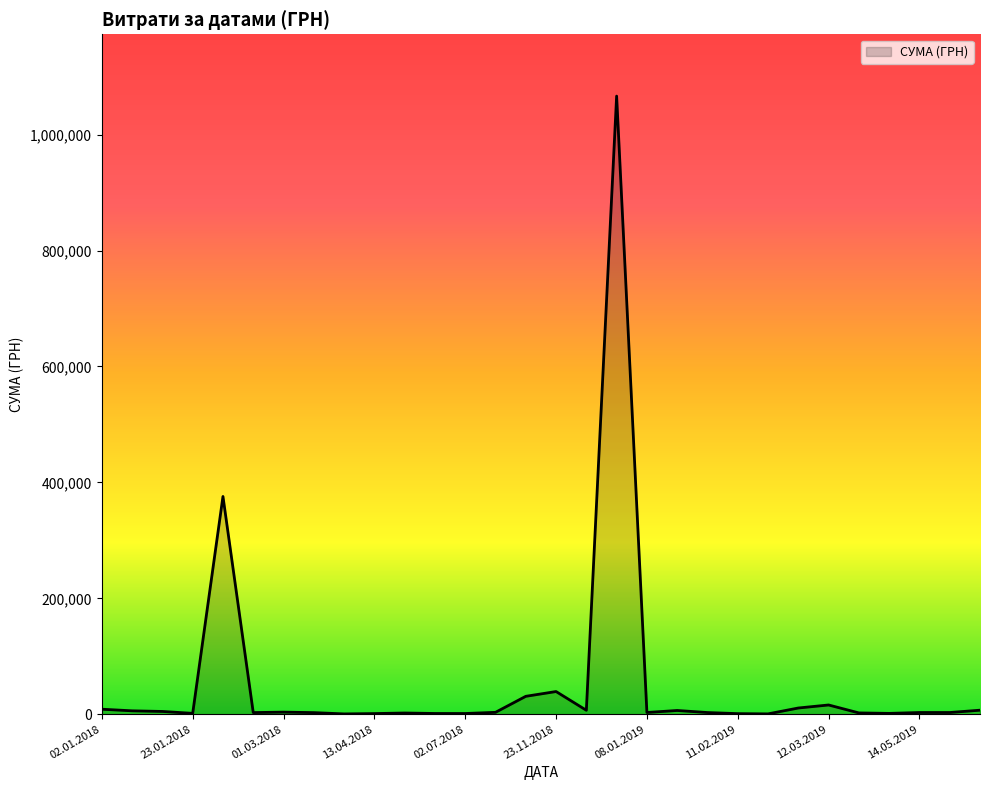

What is the greatest value displayed?

1066521.2